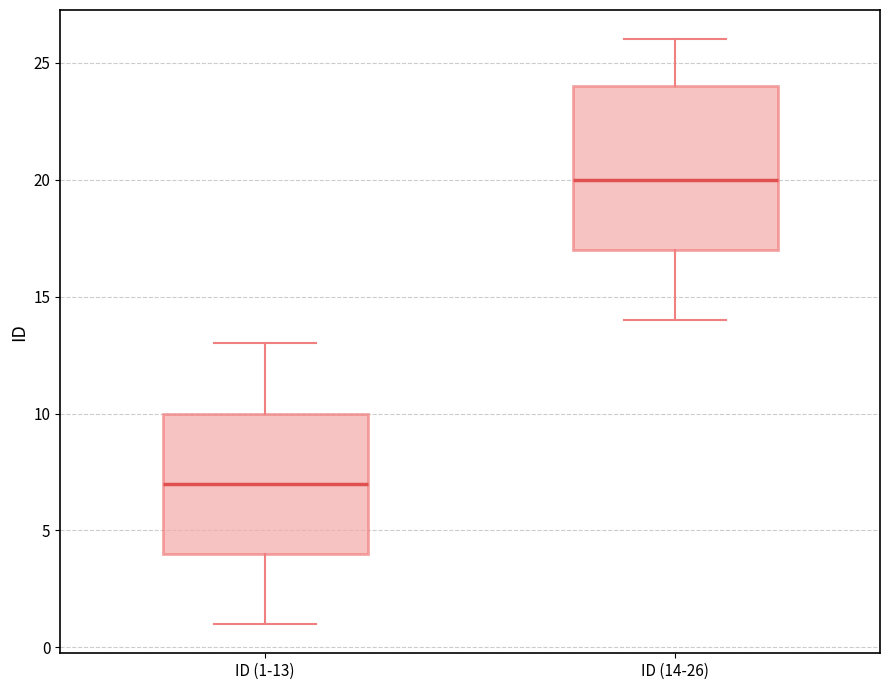

Reading left to right, transcribe this box plot: for each box, give where its median line is, the range the box spans, and where its two whiskers end, as read against the y-axis. The values are not printed on the chart, so give them approximately, as read against the axis.

ID (1-13): median 7, box 4 to 10, whiskers 1 to 13
ID (14-26): median 20, box 17 to 24, whiskers 14 to 26